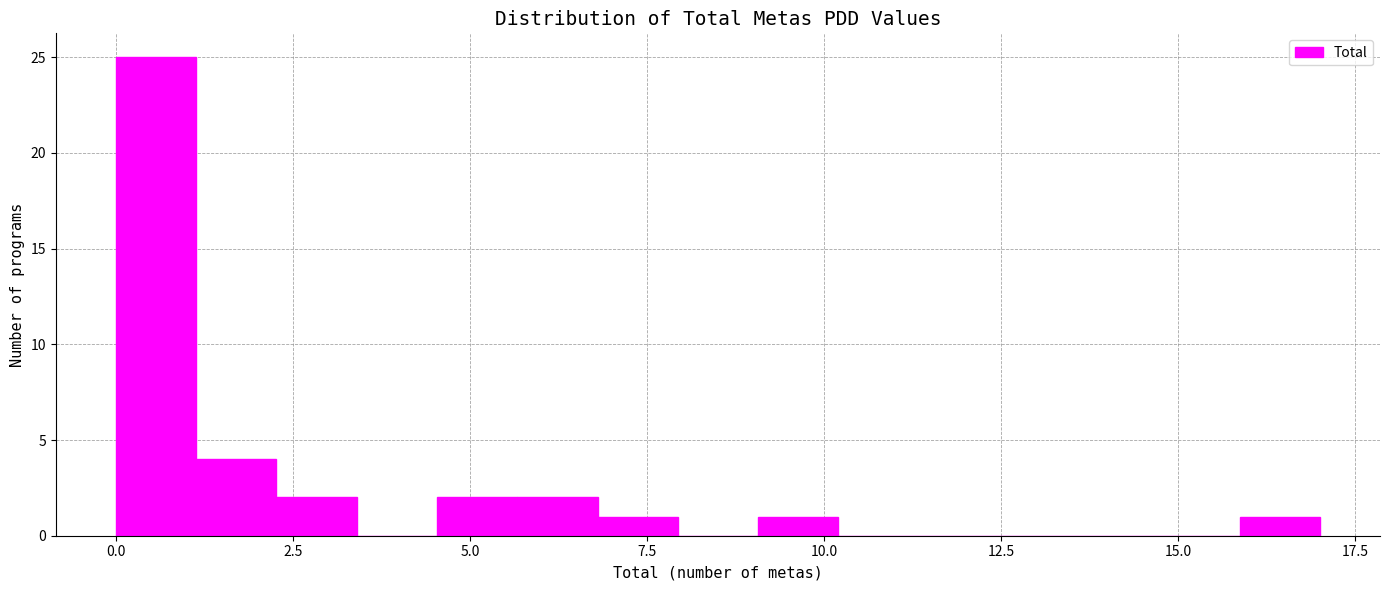

Read against the x-axis, roughly where is the centre of the tallest bar?

0.5